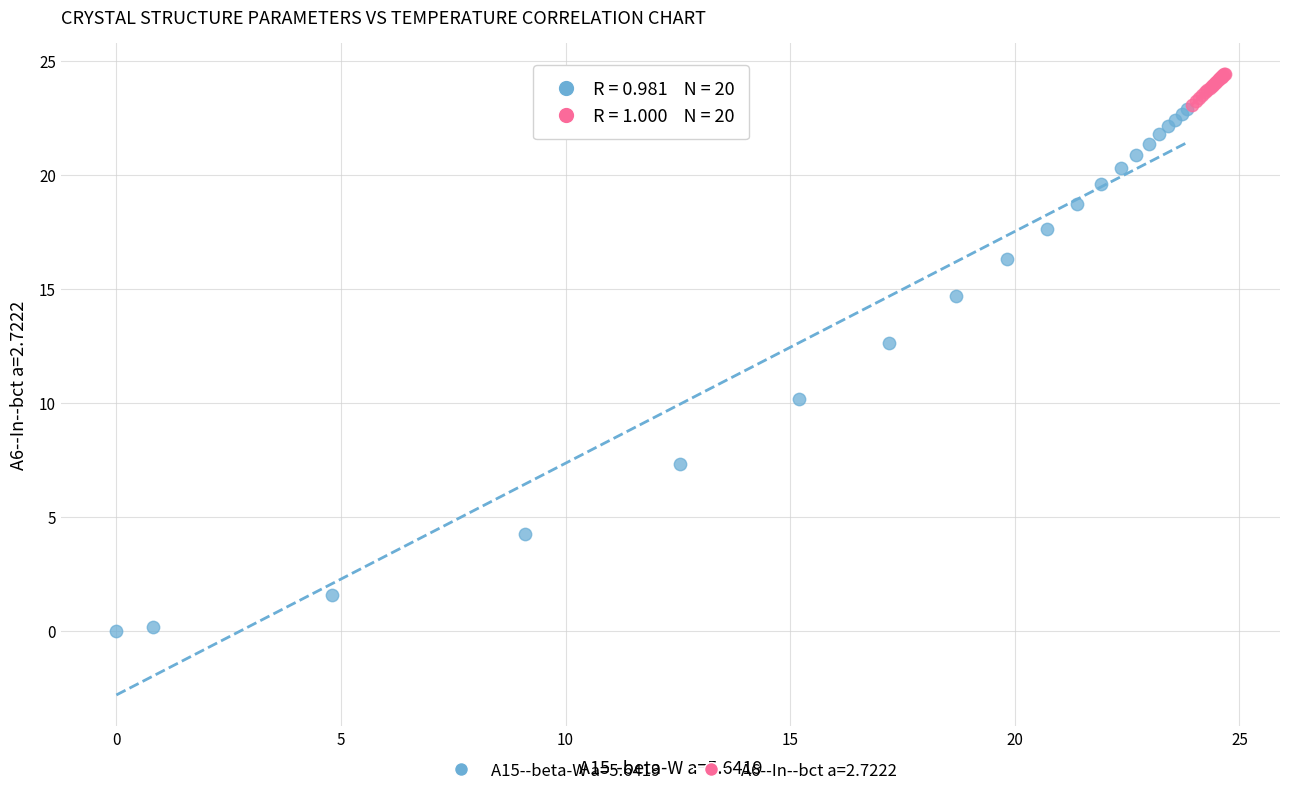

Which series reaches the minimum Y coordinate?

A15--beta-W a=5.6419